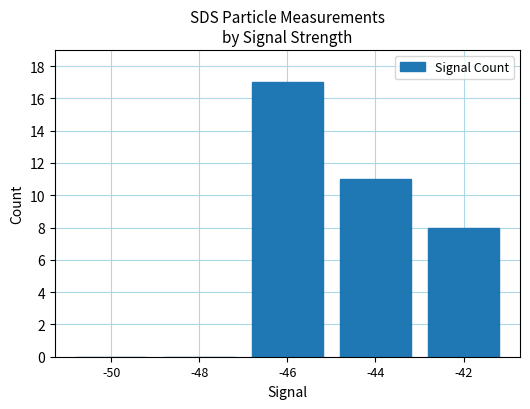

Reading right to left, list all the values displayed in this chart.

8	11	17	0	0